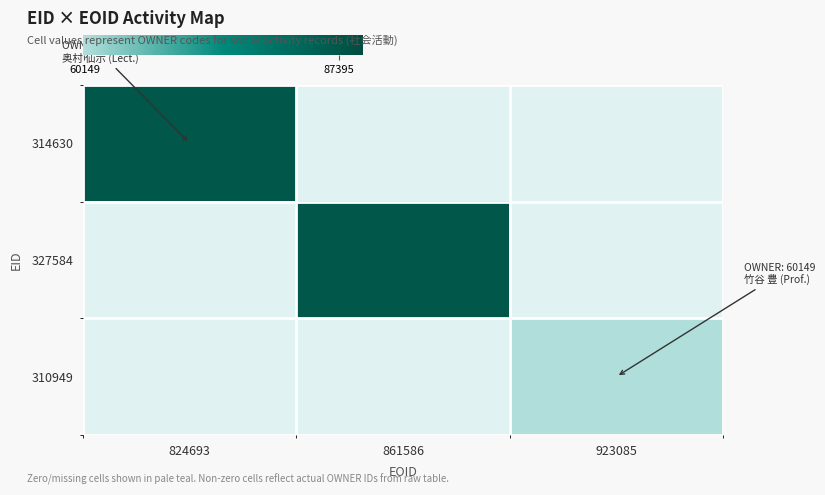

Is the value of 310949 at 824693 greater than the value of 327584 at 861586?

No